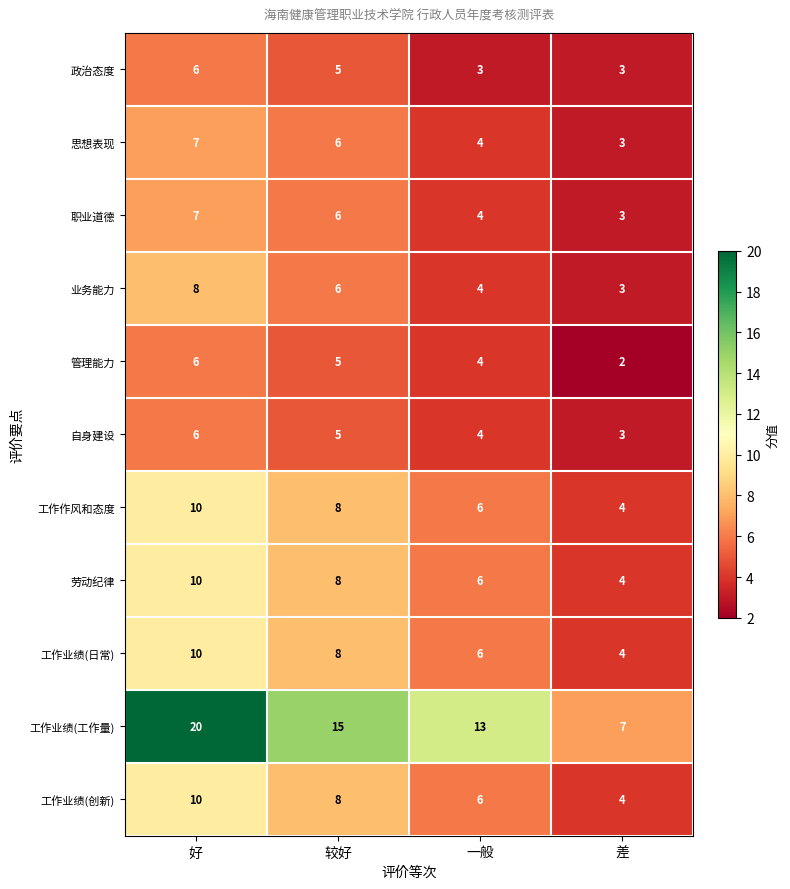

Read the 劳动纪律 value at 差.

4